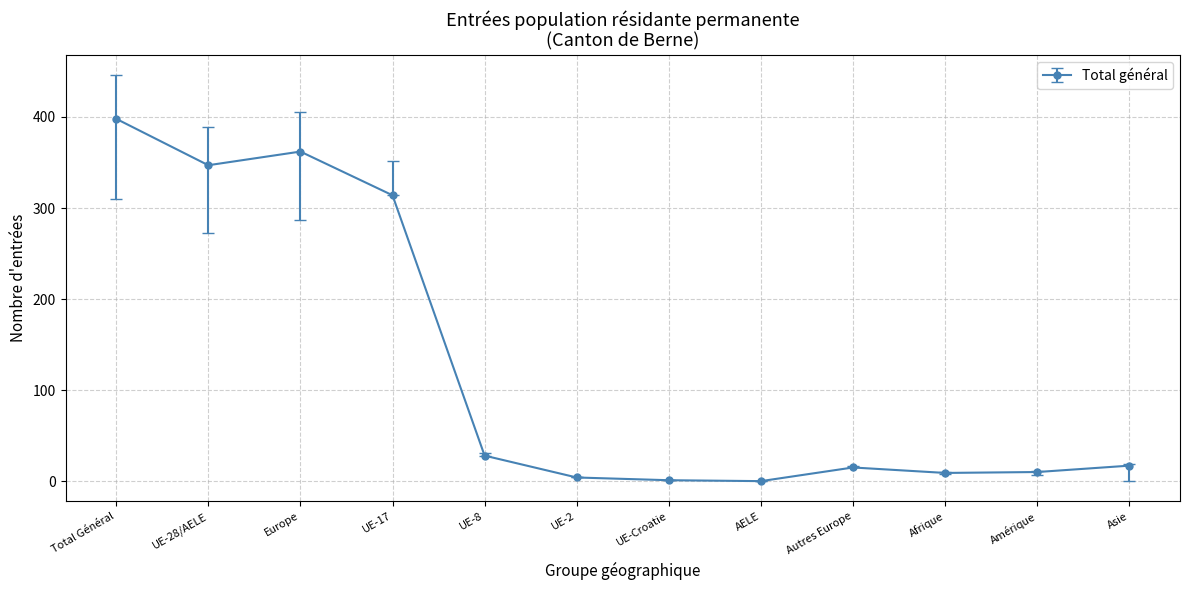

True or false: the data has more than 1 interior local peaks.

True